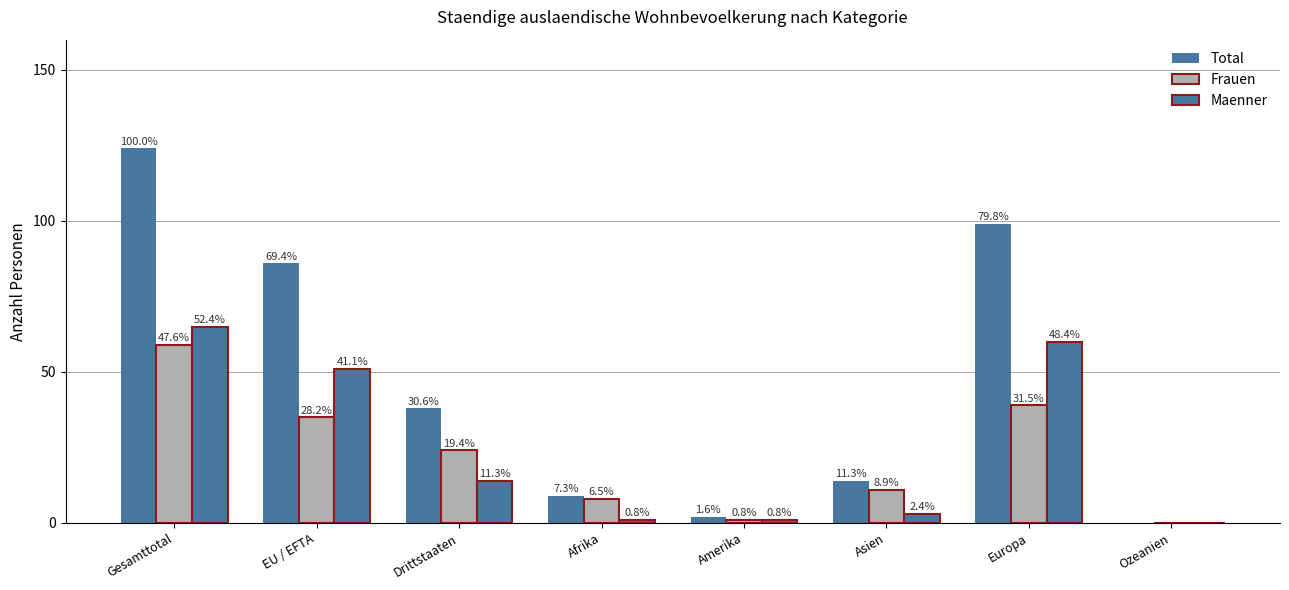

Reading left to right, extract all data points from this chart.

Total: 124	86	38	9	2	14	99	0
Frauen: 59	35	24	8	1	11	39	0
Maenner: 65	51	14	1	1	3	60	0